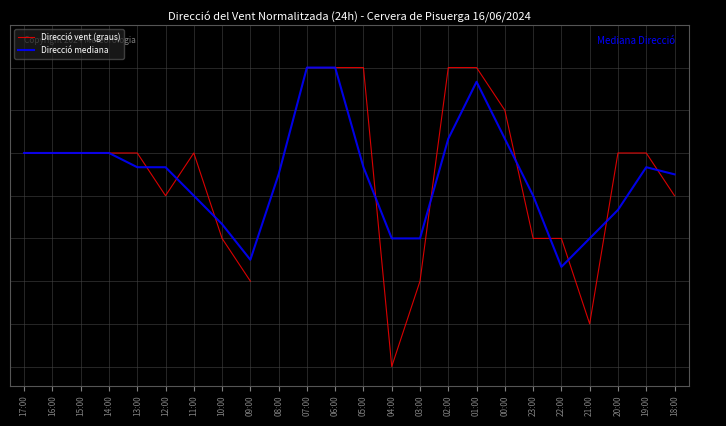

How many lines are shown in the chart?

2